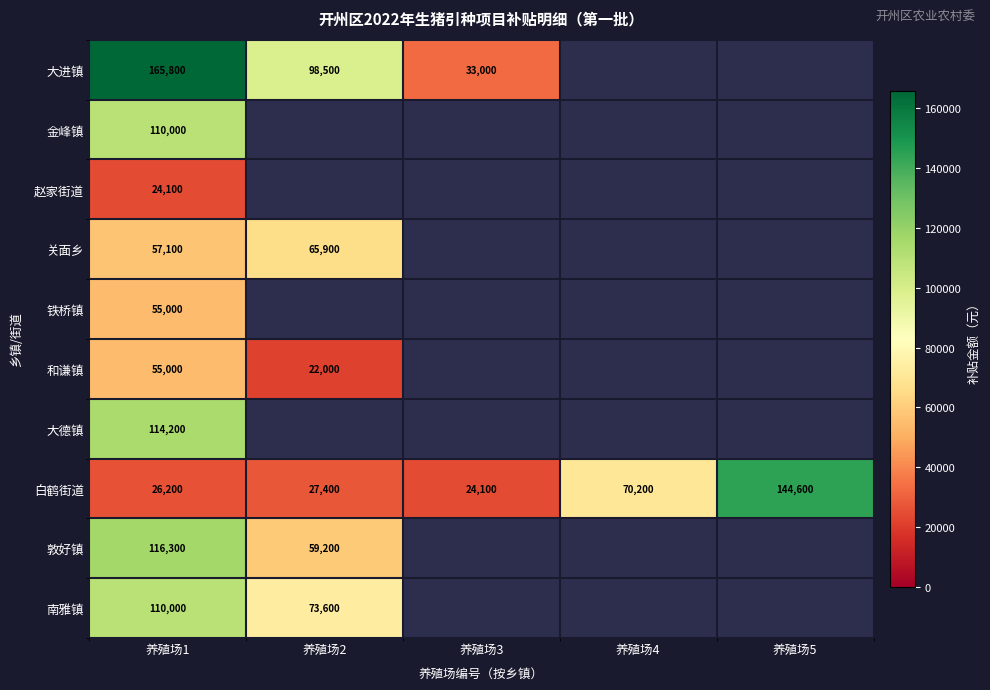

What is the total value across all series at 养殖场1?

833700